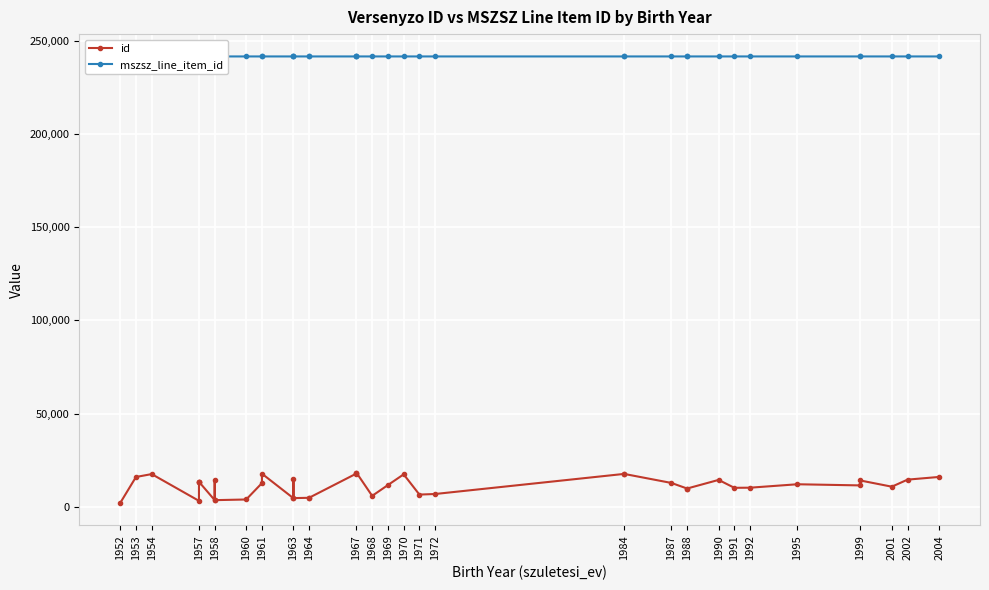

Reading left to right, what are all the values shown in this chart?

id: 2198	16112	17671	3328	13542	13542	13542	3705	14671	3702	4056	12826	17878	4729	15086	4798	4961	5004	17958	18432	18432	6003	11787	17531	6686	7003	17761	17761	12926	9935	9935	14547	10313	10381	12219	11601	14239	10918	14701	16139
mszsz_line_item_id: 241458	241461	241461	241457	241458	241459	241461	241458	241458	241458	241458	241458	241459	241457	241458	241459	241457	241458	241457	241458	241461	241458	241461	241457	241460	241459	241458	241459	241457	241458	241461	241457	241458	241460	241458	241457	241458	241460	241461	241457